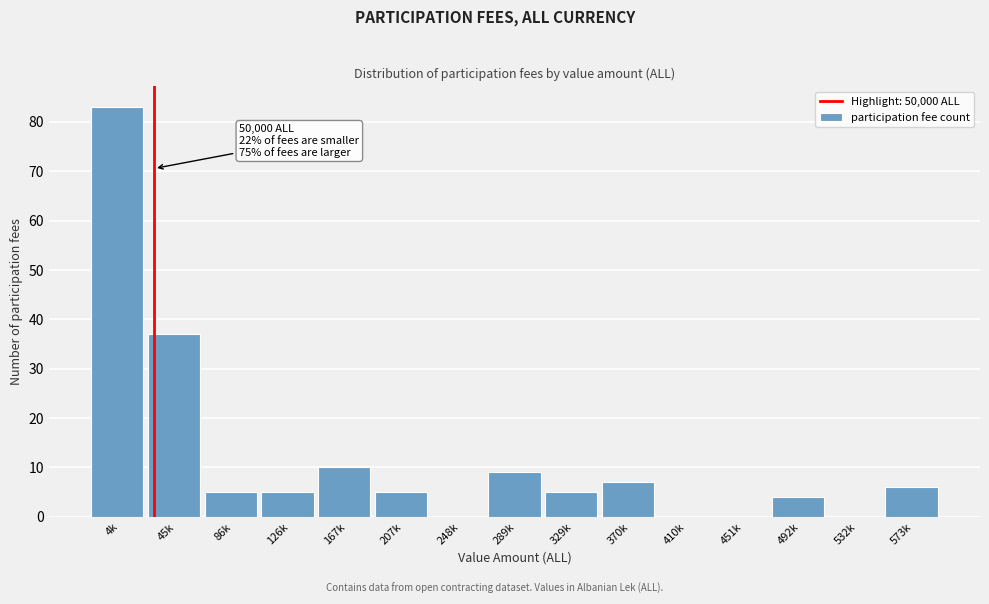

Reading left to right, extract all data points from this chart.

4k=83	45k=37	86k=5	126k=5	167k=10	207k=5	248k=0	289k=9	329k=5	370k=7	410k=0	451k=0	492k=4	532k=0	573k=6